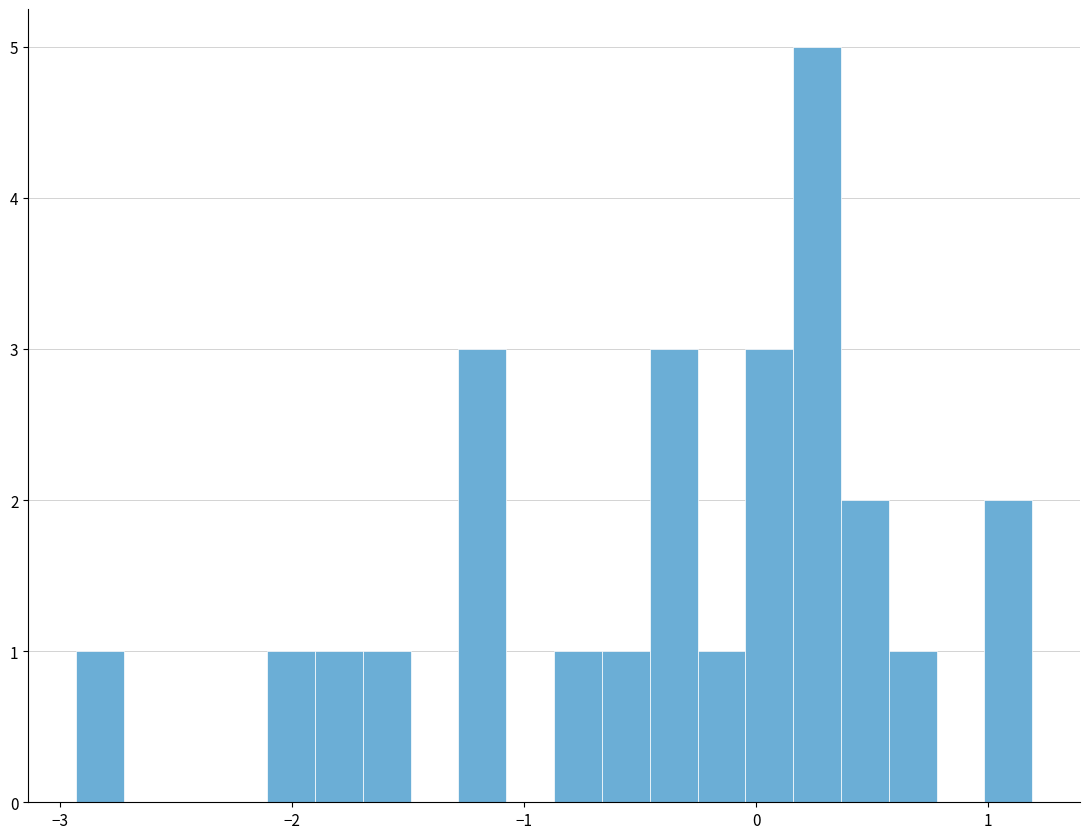

Read against the x-axis, roughly where is the centre of the tallest bar?

0.3